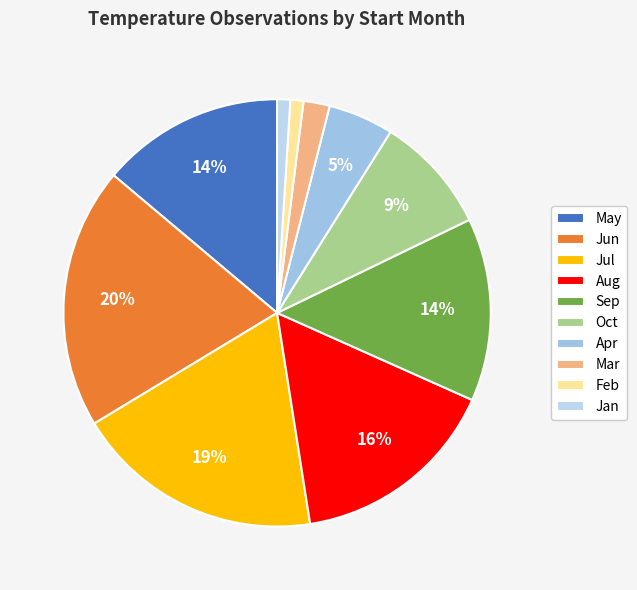

What is the smallest slice in the pie chart?

1